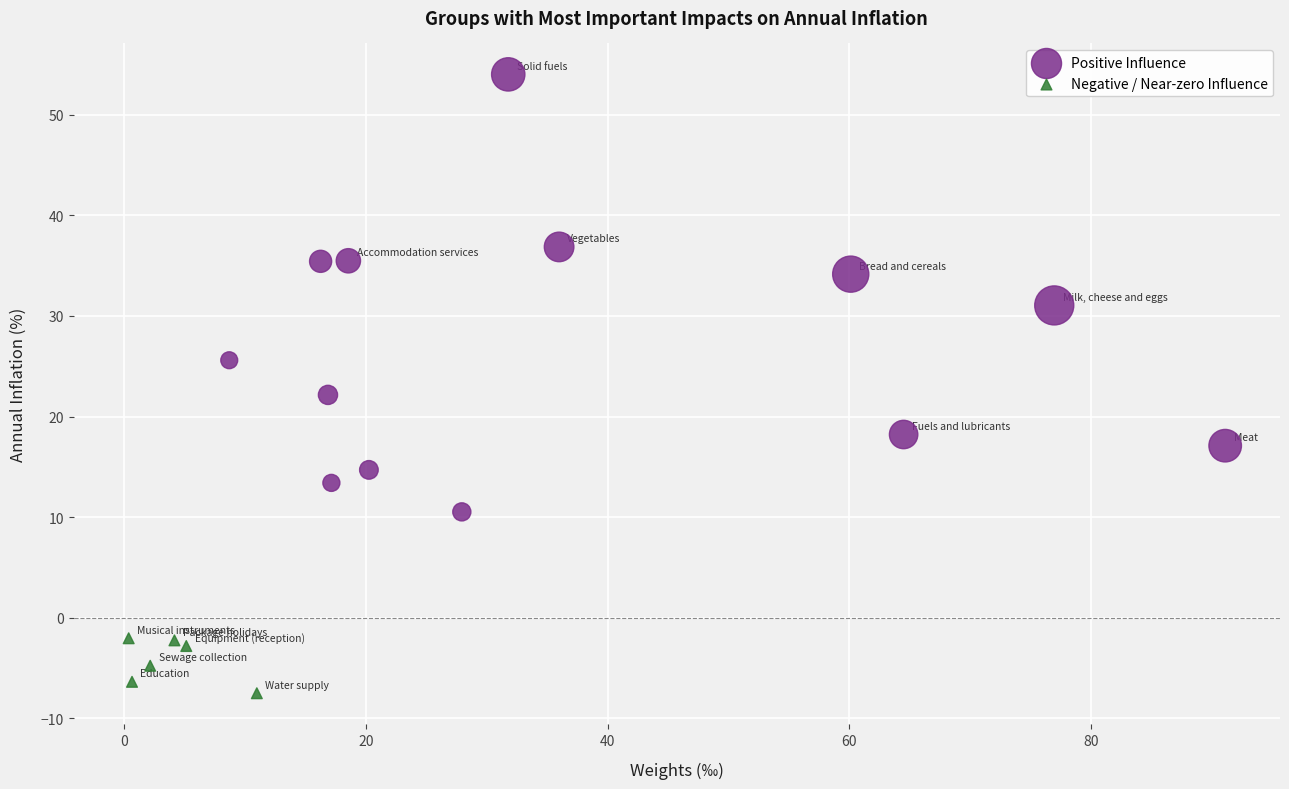

What are all the series names shown in the legend?

Positive Influence, Negative / Near-zero Influence